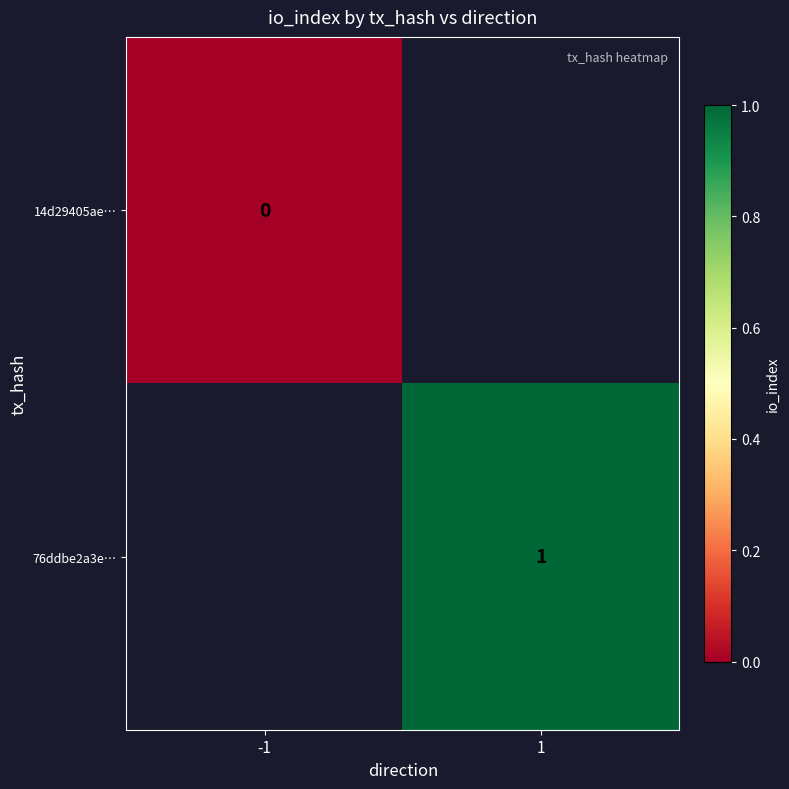

True or false: 76ddbe2a3e… has a value of 1 at 1.

True